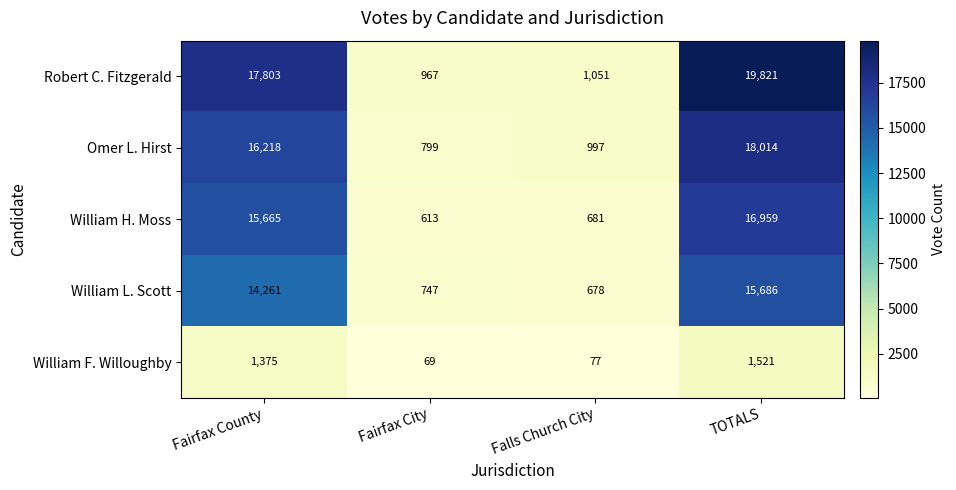

Rank the series at TOTALS from lowest to highest value.

William F. Willoughby, William L. Scott, William H. Moss, Omer L. Hirst, Robert C. Fitzgerald